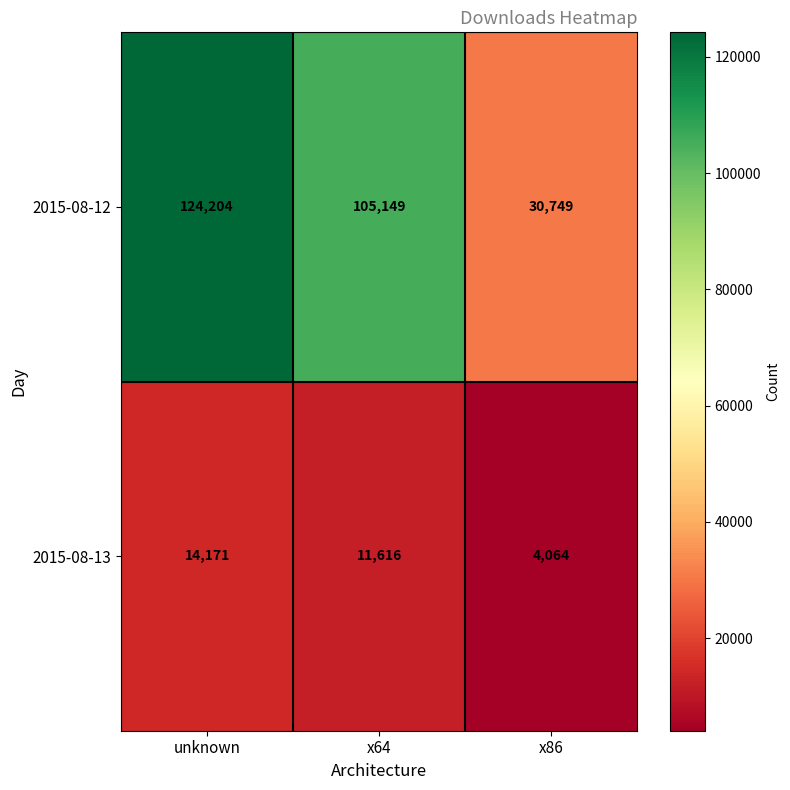

Count the 2015-08-13 values in the range 4064 to 14171.

3